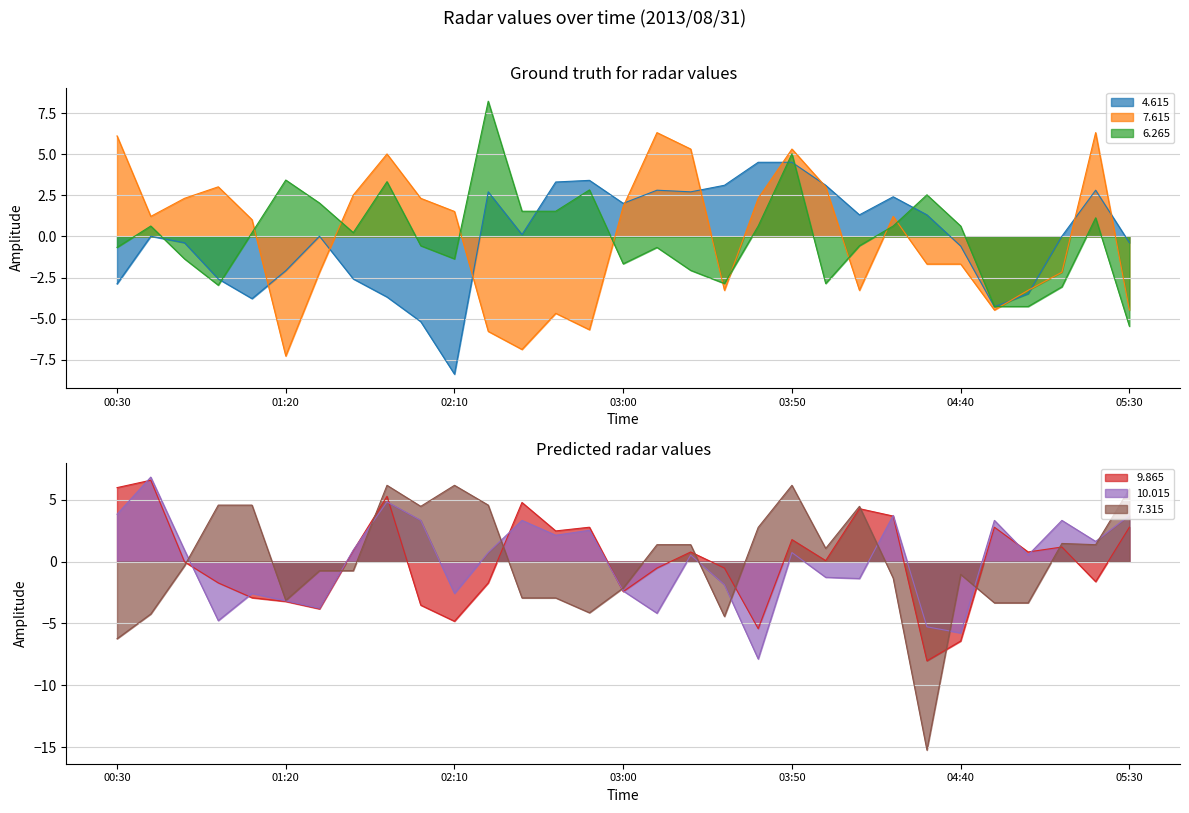

True or false:   7.315 and  10.015 cross at least once.

True